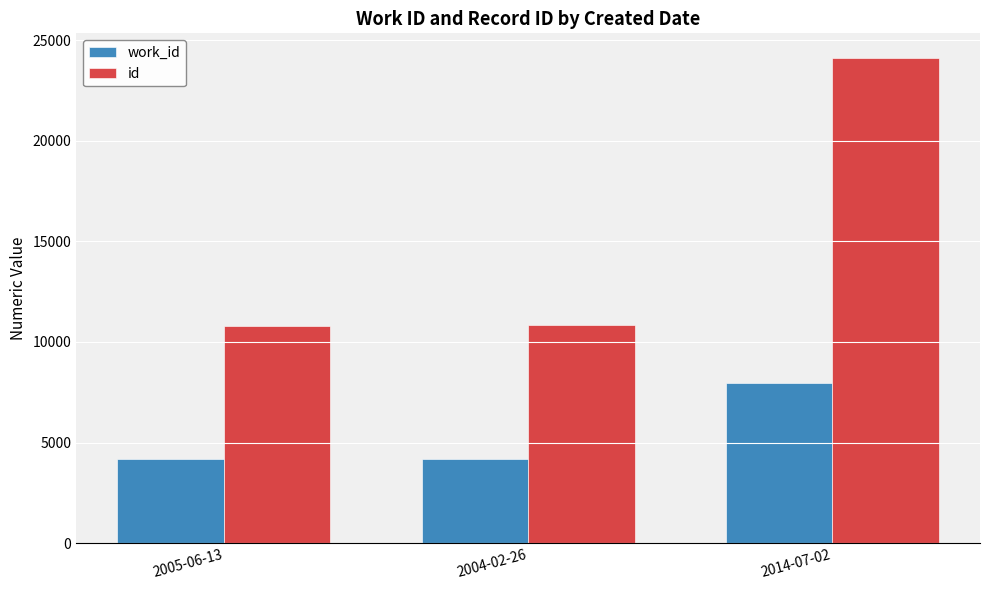

How many groups of bars are there?

3